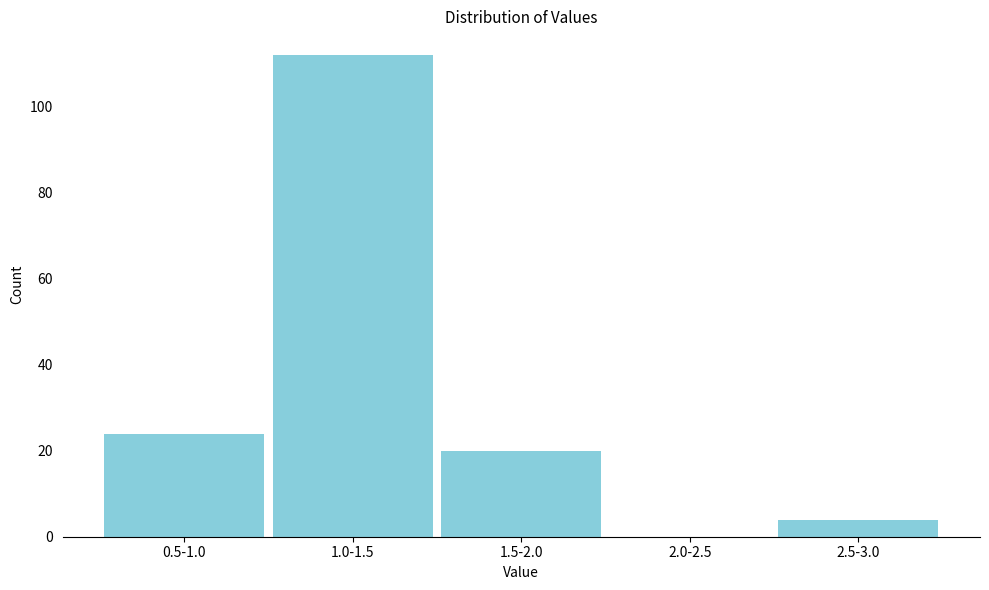

Reading left to right, list all the values displayed in this chart.

0.5-1.0=24	1.0-1.5=112	1.5-2.0=20	2.0-2.5=0	2.5-3.0=4